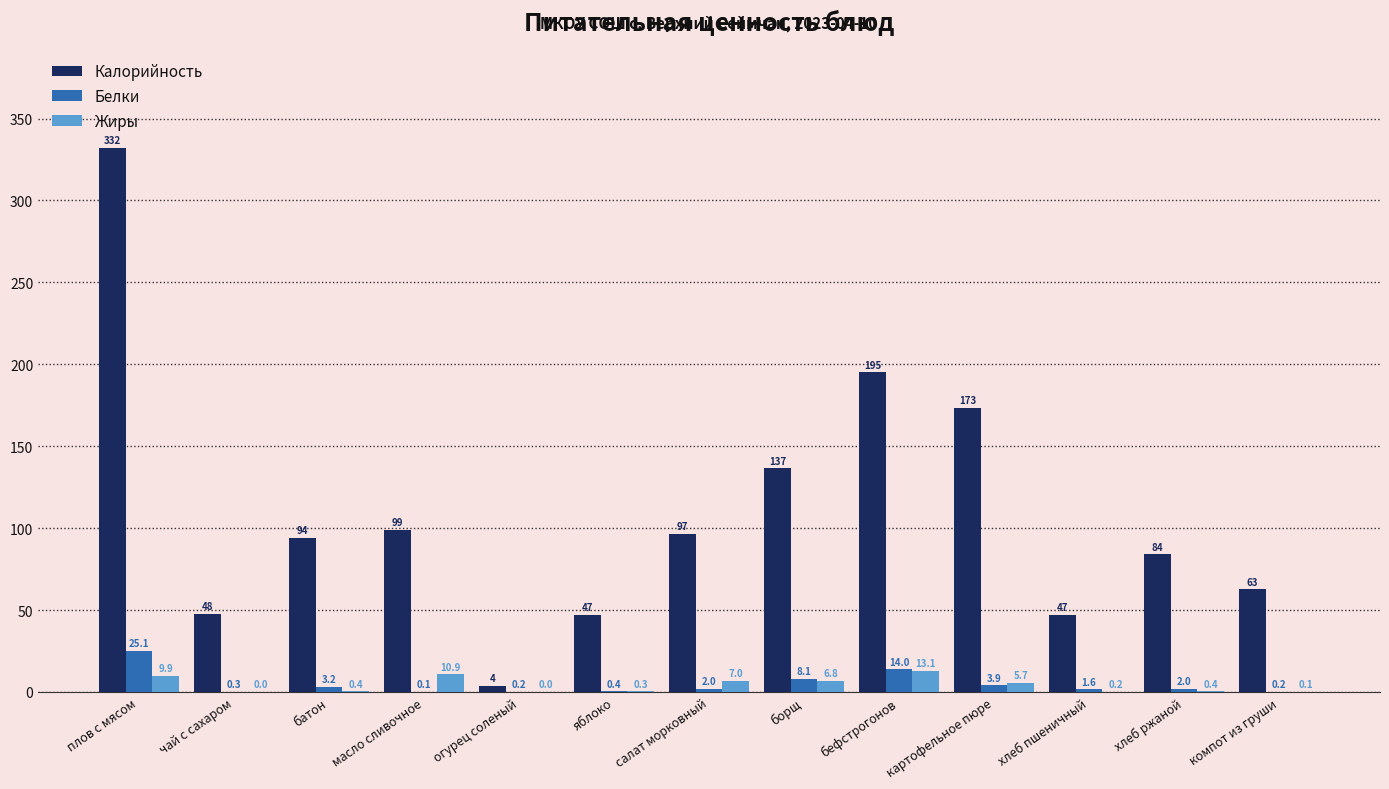

At which category is the sum across all series the highest?

плов с мясом